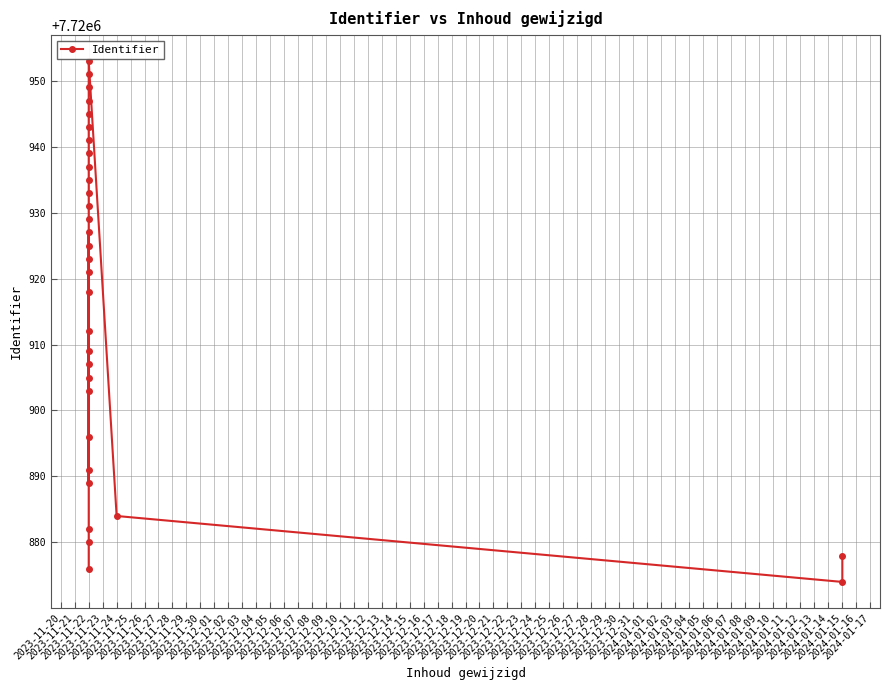

Where is the first local maximum?

2023-11-22